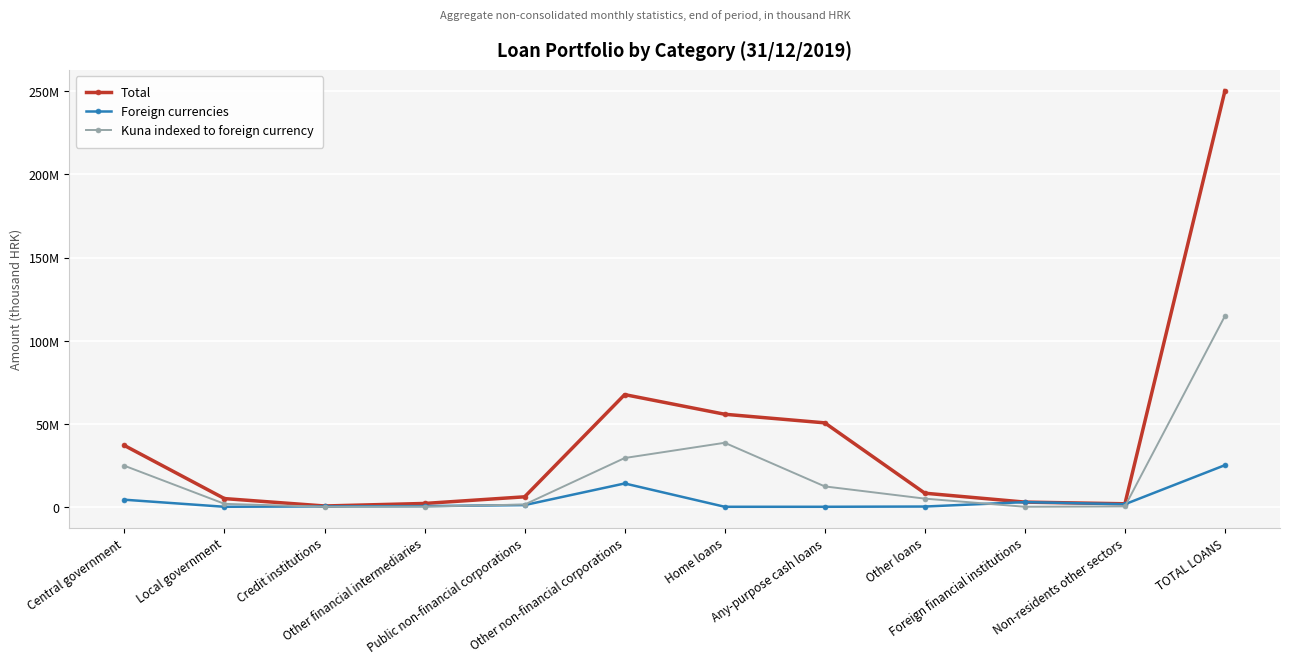

What is the label of the 10th point from the right?

Credit institutions